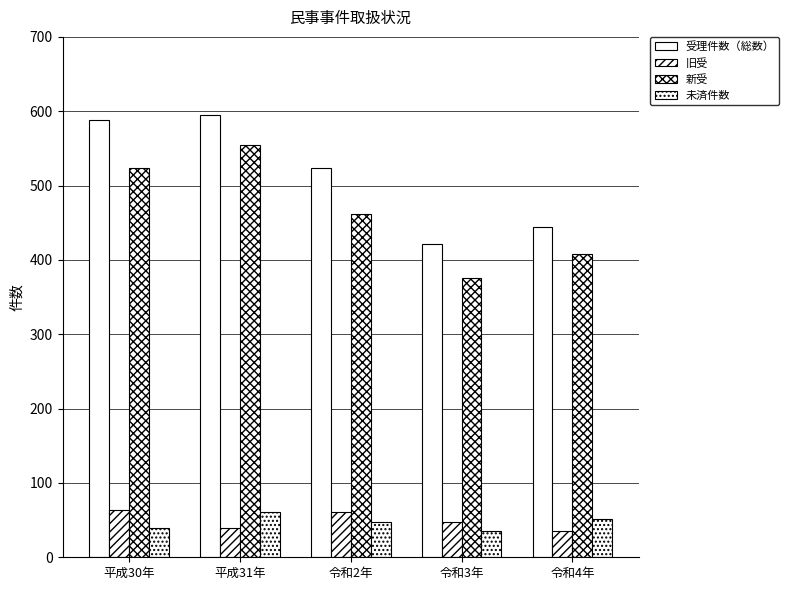

How many distinct data groups are displayed?

4